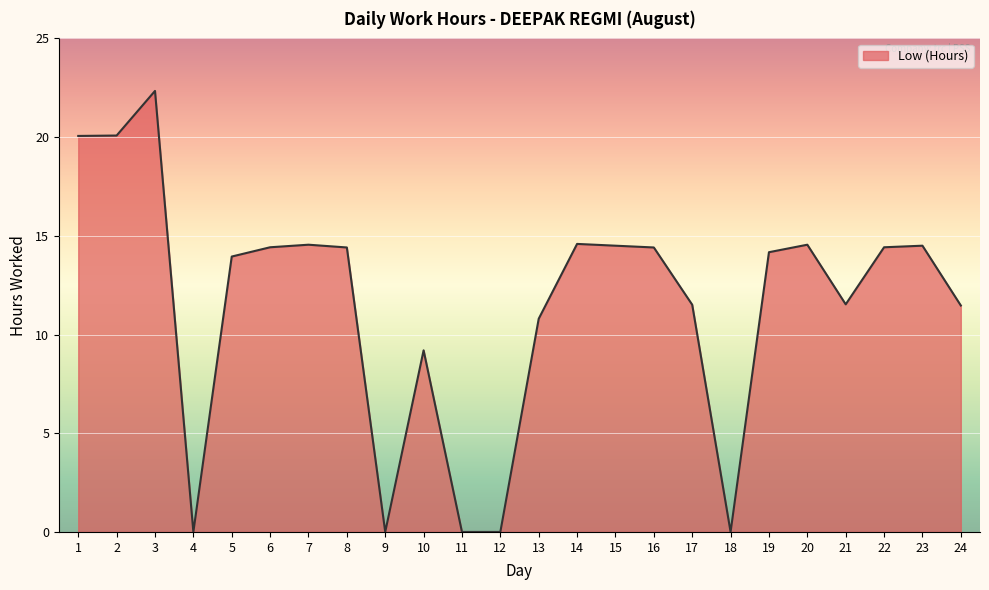

What is the ratio of the value at 3 to the value at 24?

1.9